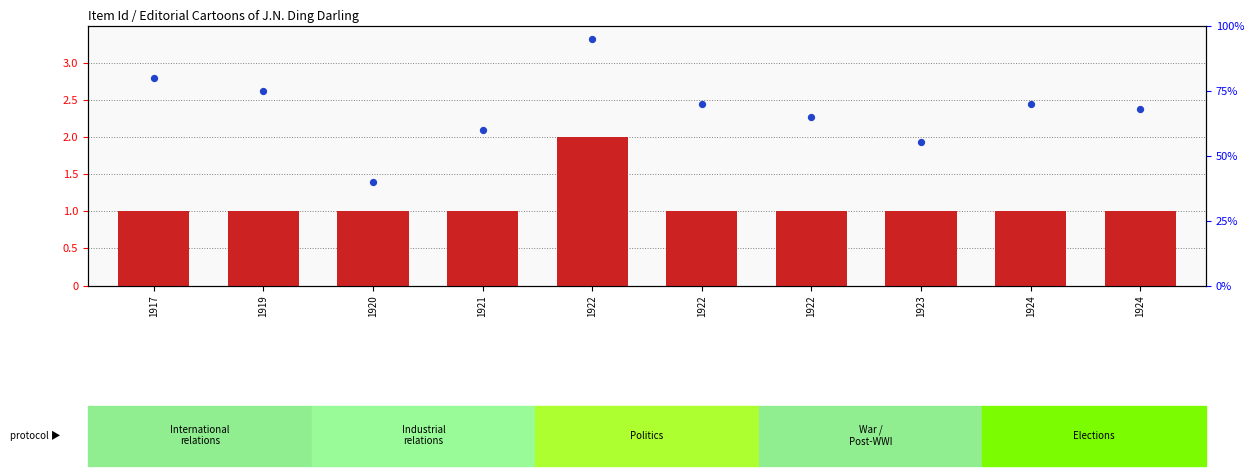

Which series reaches the minimum Y coordinate?

count